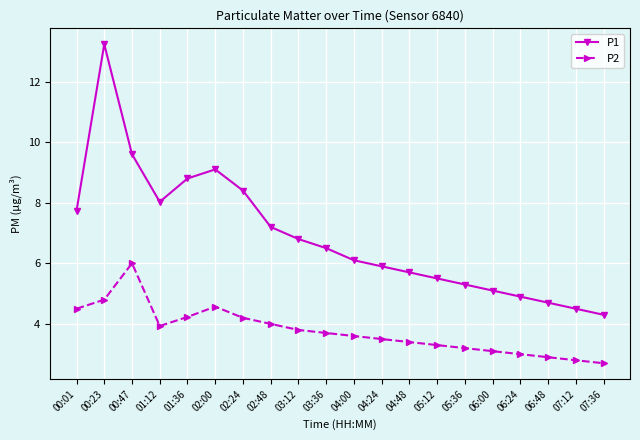

Does the chart display data point markers on the line(s)?

Yes